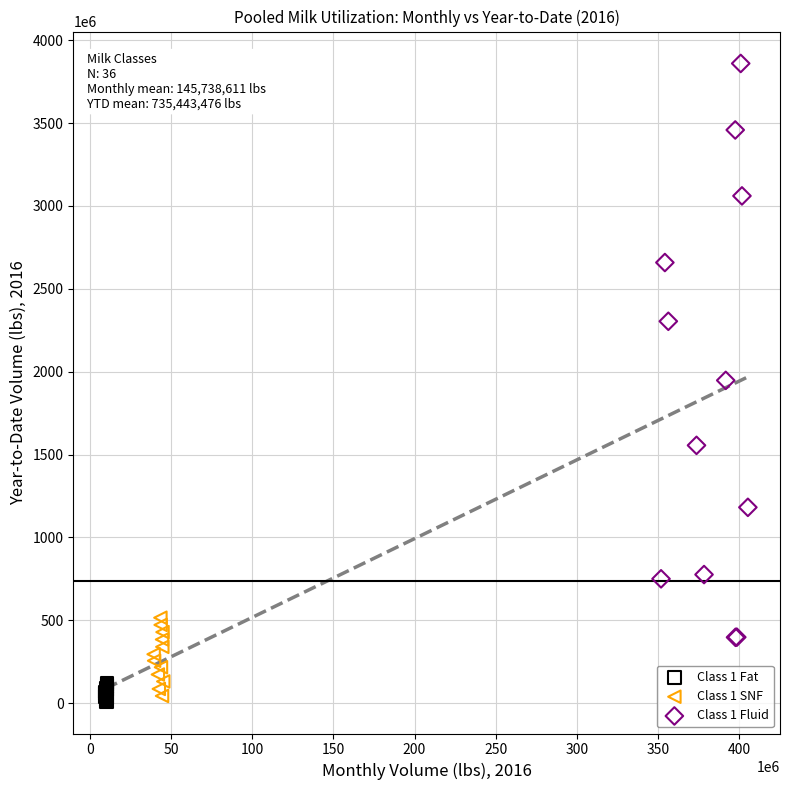

Which series has the largest Y range (max minus min)?

Class 1 Fluid